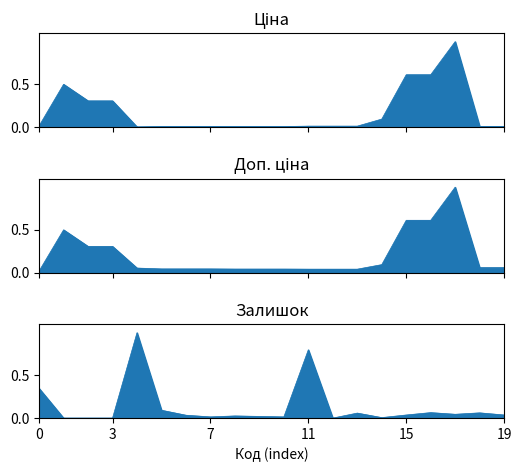

What is the maximum value shown in the chart?

1.0